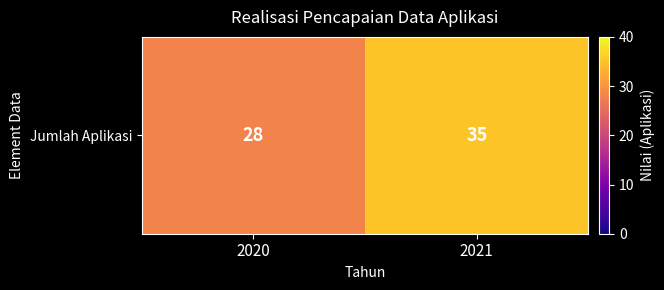

How many categories are shown in the chart?

2